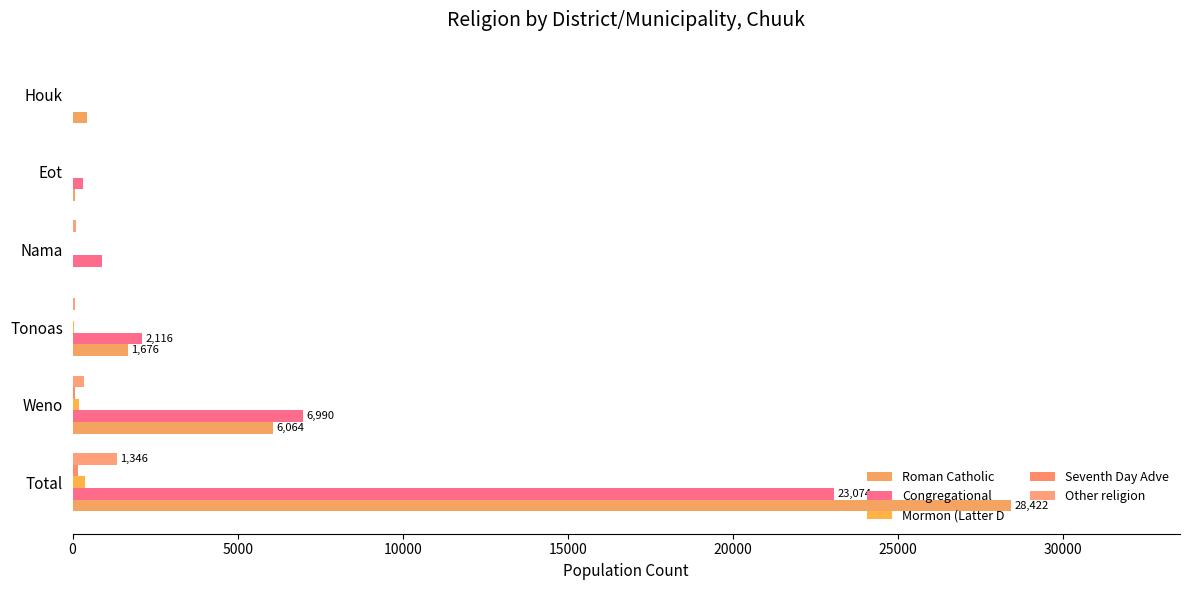

Rank the series by their maximum value, from highest to lowest.

Roman Catholic, Congregational, Other religion, Mormon (Latter D, Seventh Day Adve